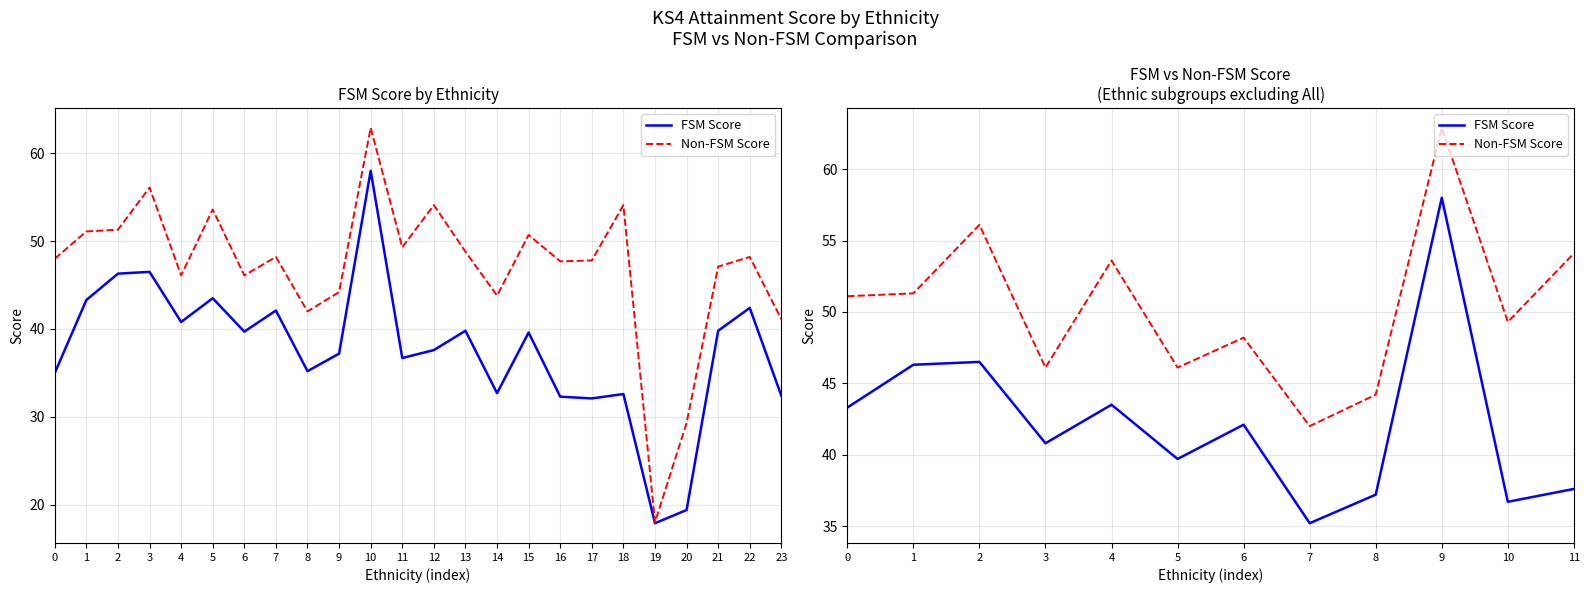

What is the total value across all series at 7?

77.2